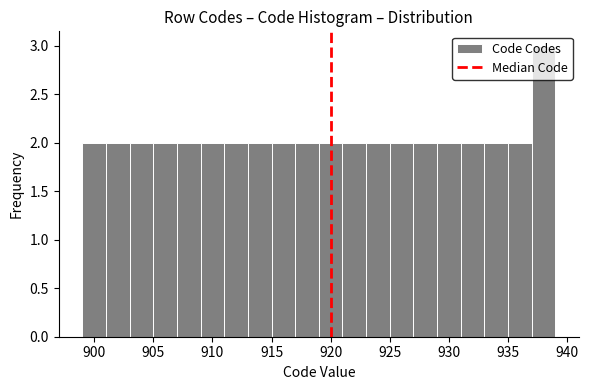

How tall is the bar that spans 901 to 903 on the x-axis? The values are not printed on the chart, so give them approximately, as read against the axis.

2